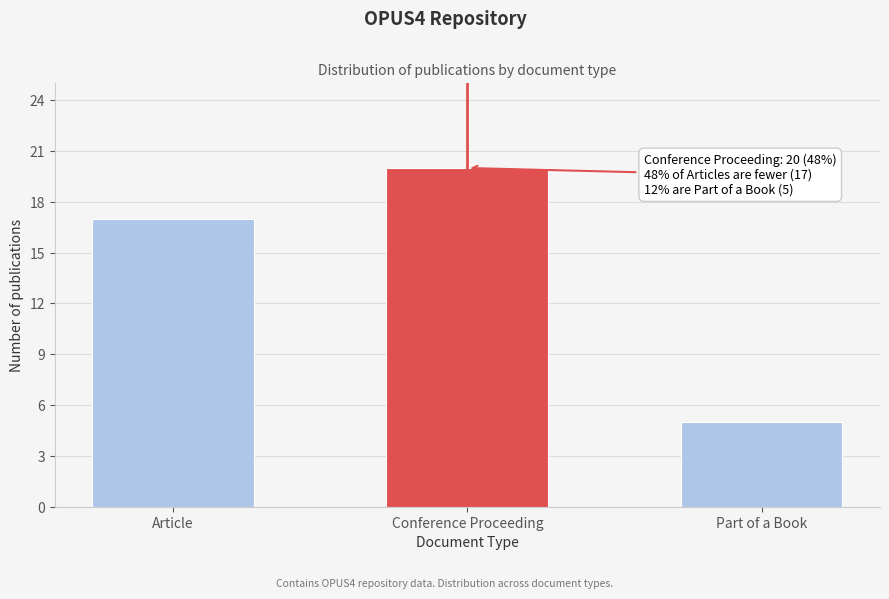

Reading right to left, transcribe all the data shown in this chart.

5	20	17